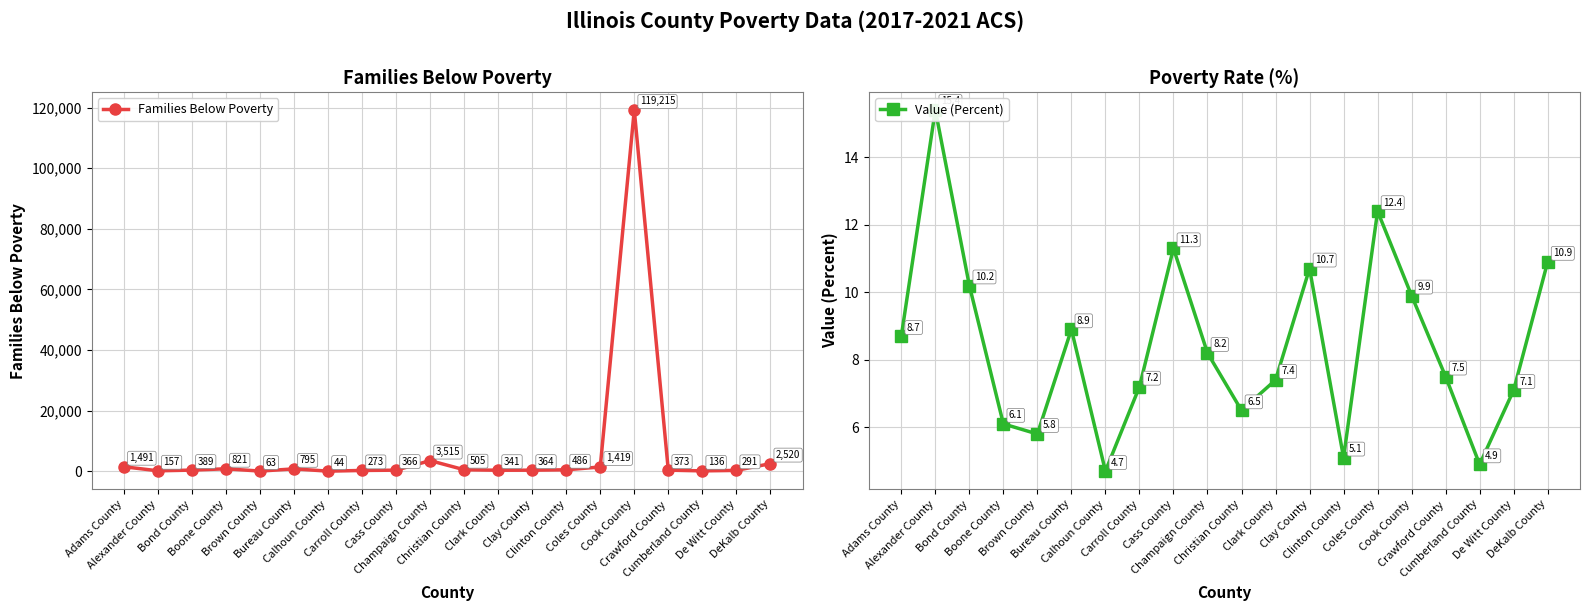

What is the label of the 15th point from the right?

Bureau County